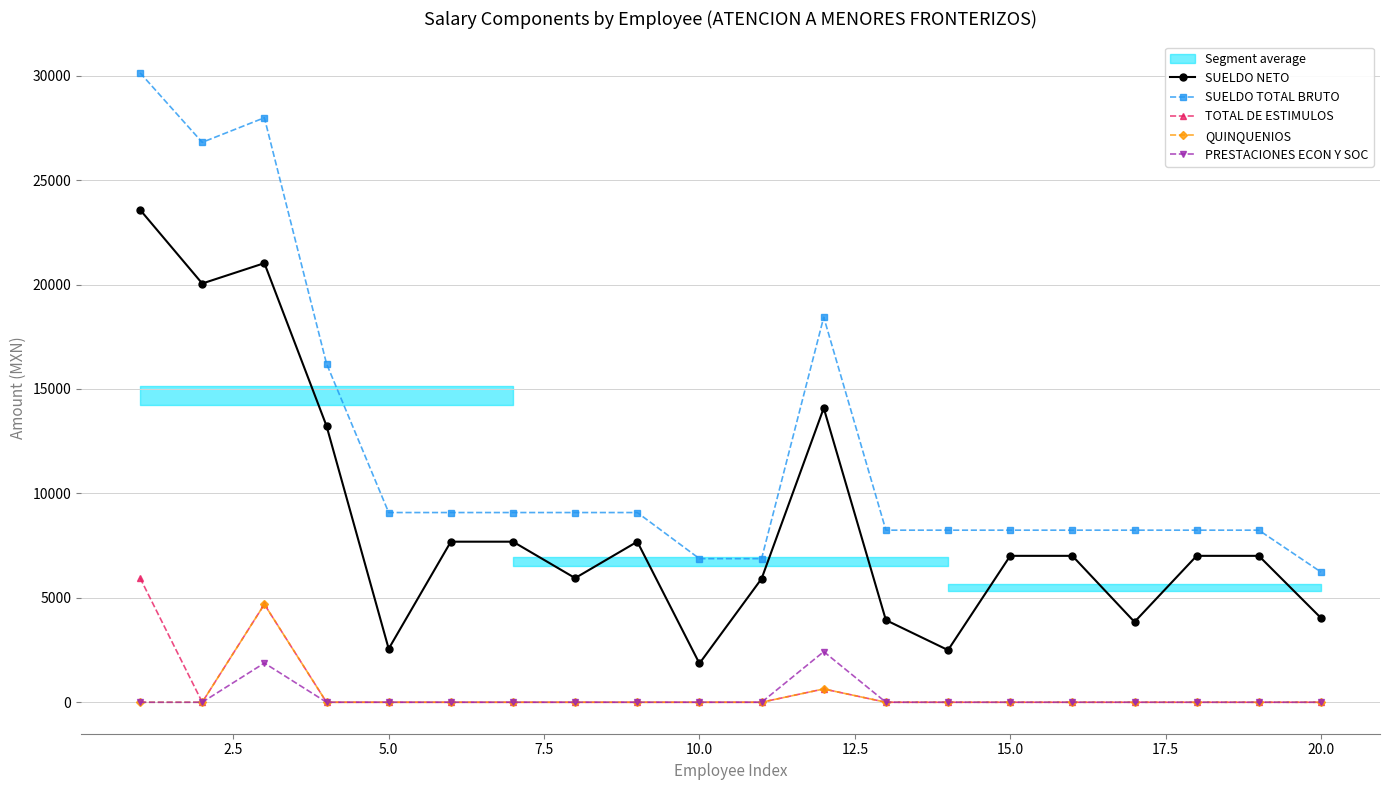

What is the difference between the maximum and minimum values in the PRESTACIONES ECON Y SOC series?

2422.6